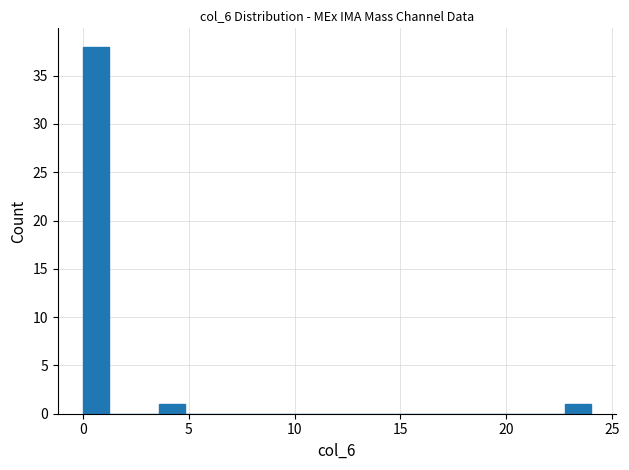

Read against the x-axis, roughly where is the centre of the tallest bar?

0.5